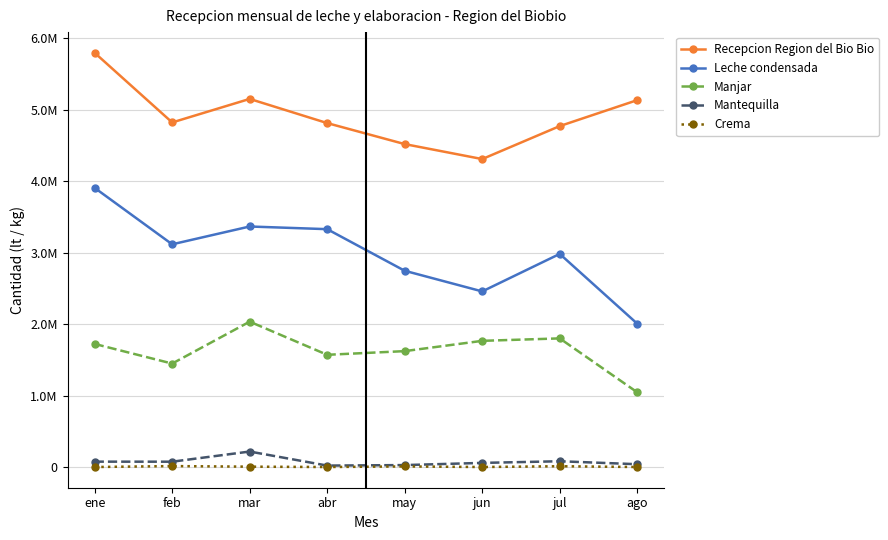

Does the chart have visible grid lines?

Yes